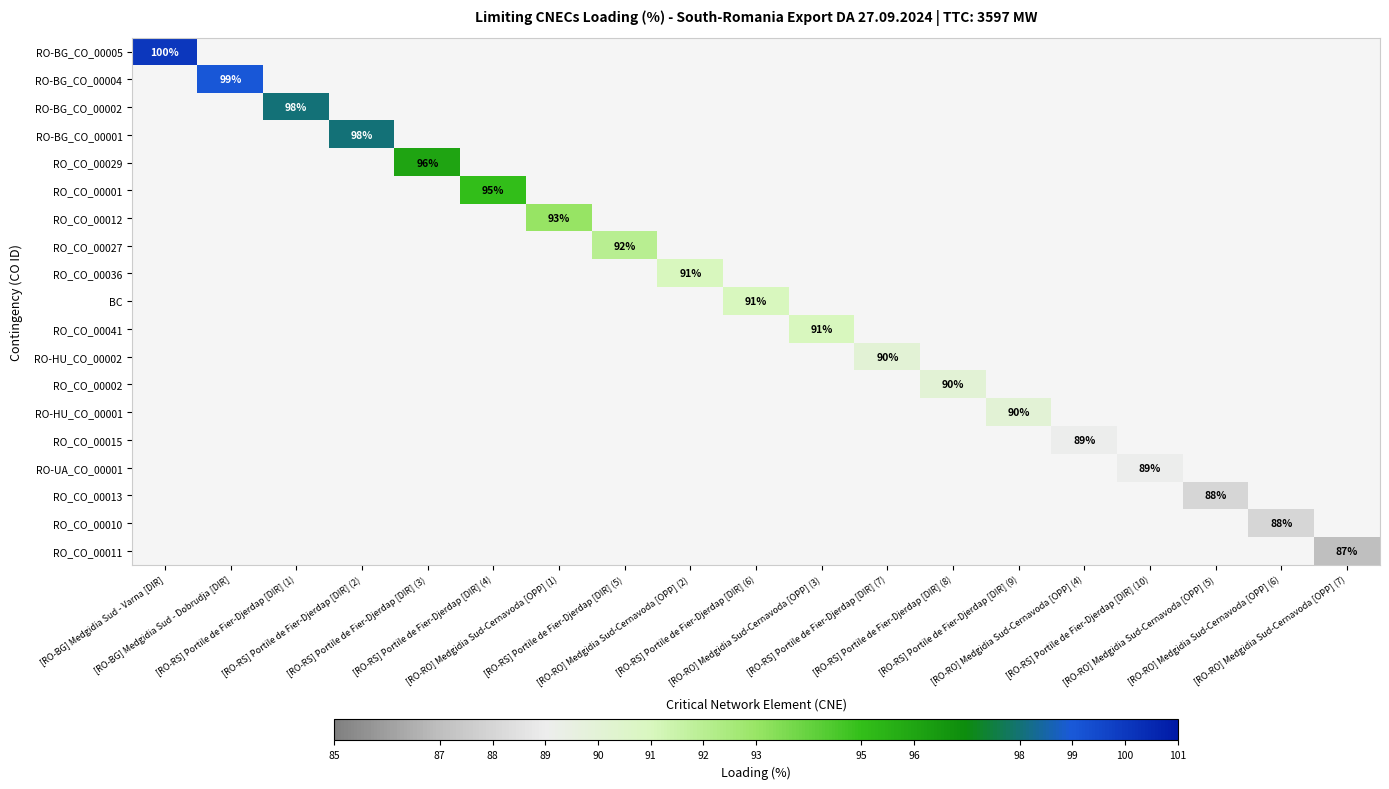

How many categories are shown in the chart?

19